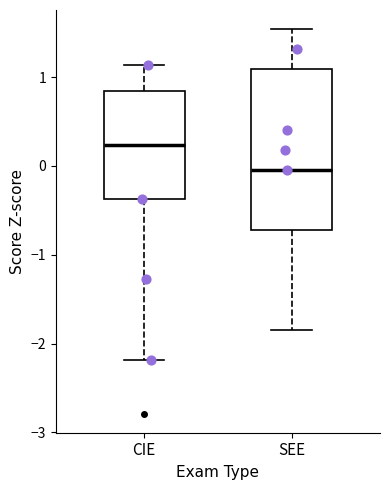

Which box's median line is the highest?

CIE